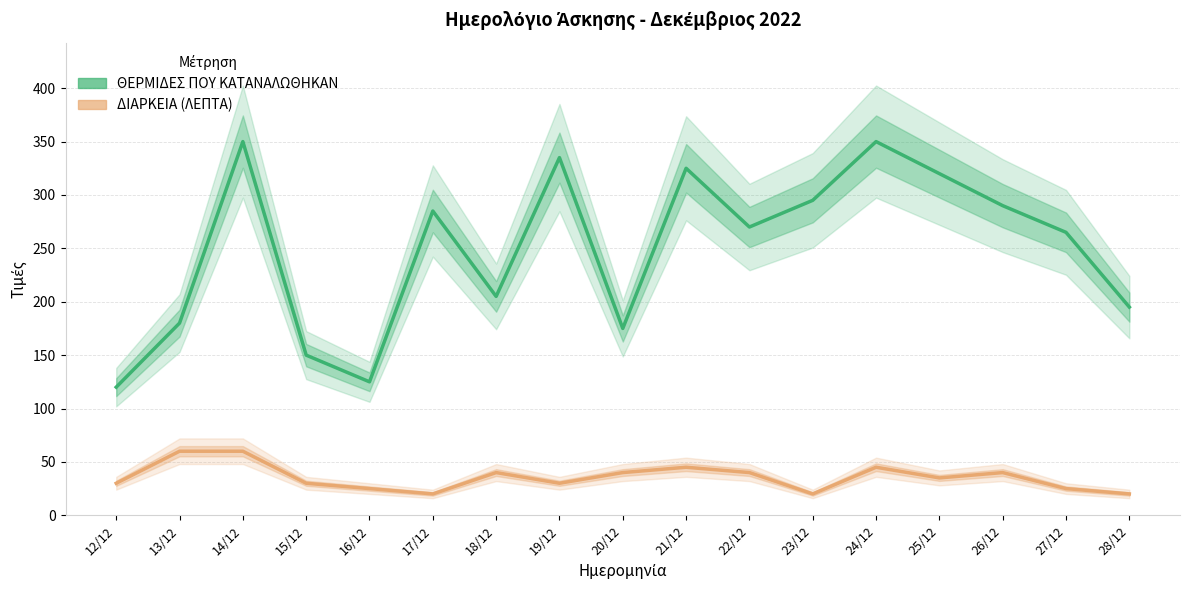

True or false: ΘΕΡΜΙΔΕΣ ΠΟΥ ΚΑΤΑΝΑΛΩΘΗΚΑΝ and ΔΙΑΡΚΕΙΑ (ΛΕΠΤΑ) intersect in this chart.

False